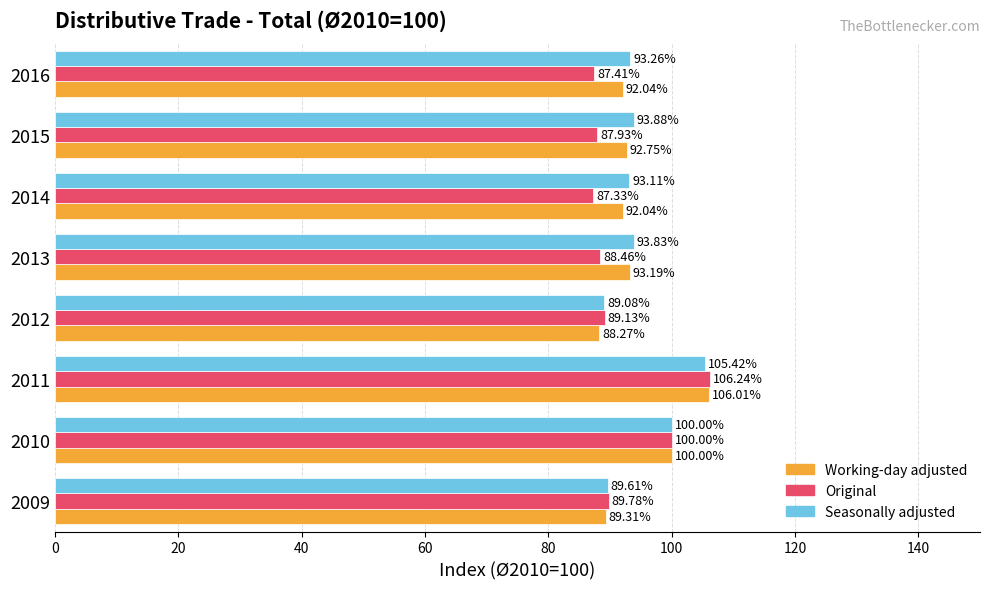

At how many categories does at least one series exceed 103?

1